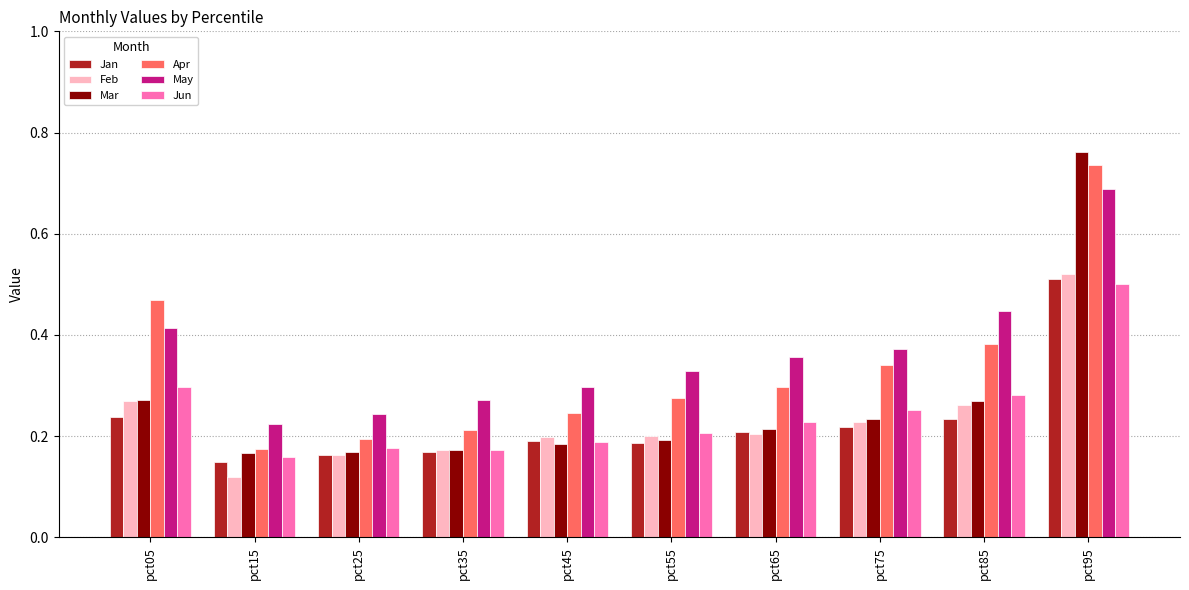

Where is Jan nearest to the value 0?

pct15